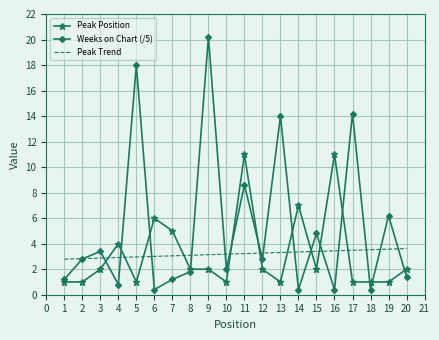

Which series has the largest total across all categories?

Weeks on Chart (/5)